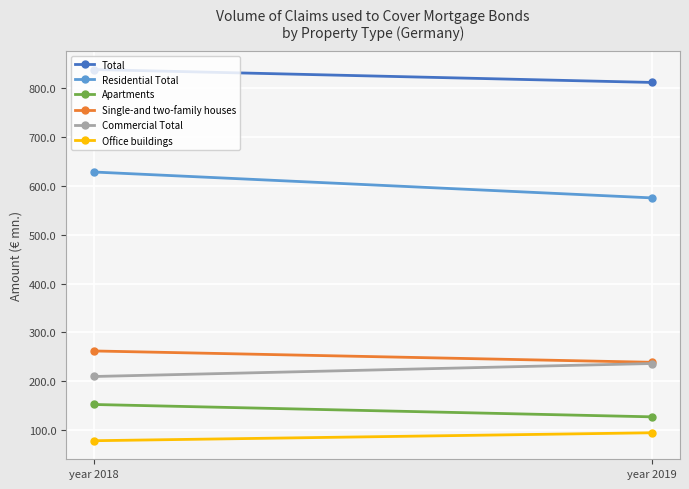

Reading left to right, extract all data points from this chart.

Total: year 2018=838.3	year 2019=811.9
Residential Total: year 2018=628.5	year 2019=575.5
Apartments: year 2018=152.5	year 2019=127.2
Single-and two-family houses: year 2018=262.1	year 2019=238.9
Commercial Total: year 2018=209.8	year 2019=236.4
Office buildings: year 2018=78.3	year 2019=94.6